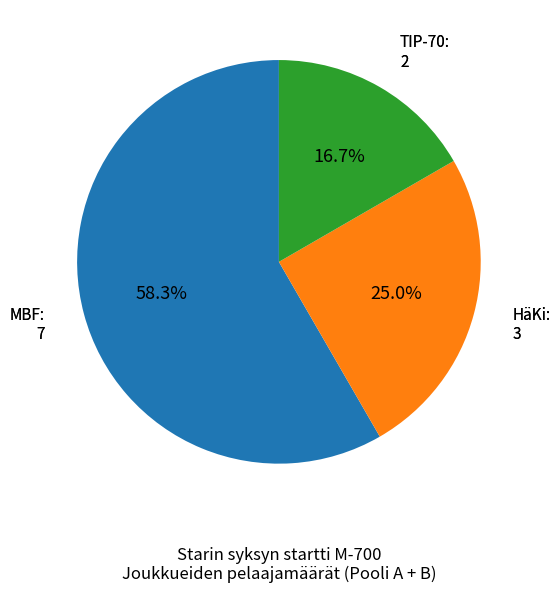

Rank the categories by value from highest to lowest.

MBF, HäKi, TIP-70